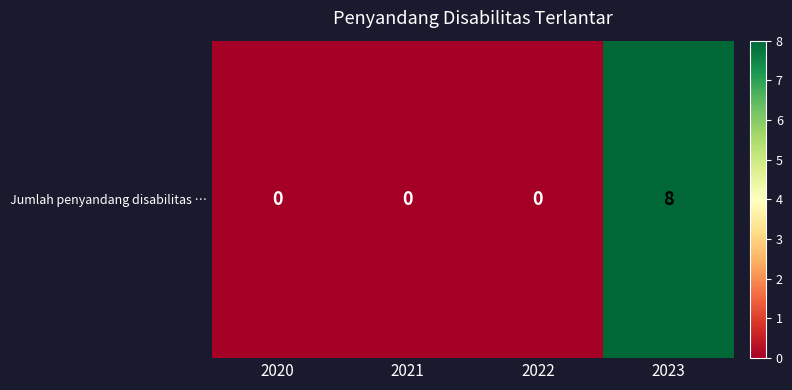

Count the number of categories in the chart.

4